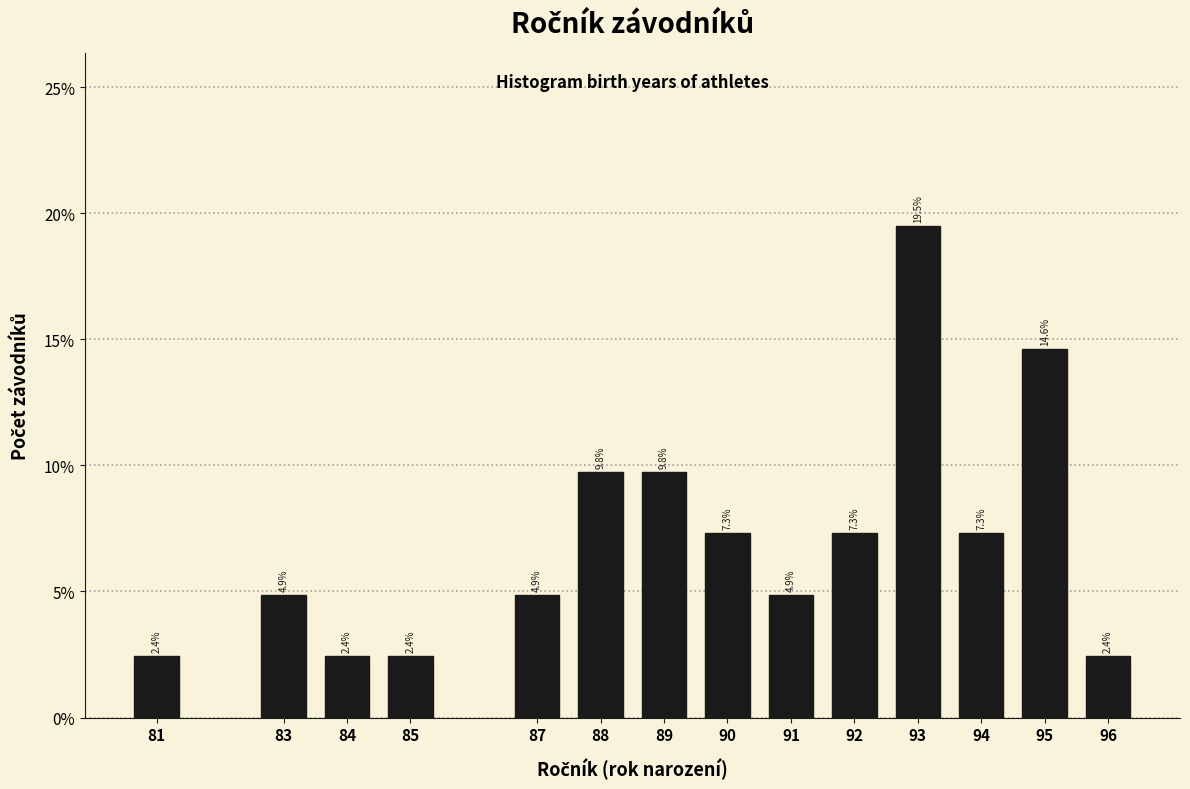

Reading right to left, list all the values displayed in this chart.

2.4	14.6	7.3	19.5	7.3	4.9	7.3	9.8	9.8	4.9	2.4	2.4	4.9	2.4